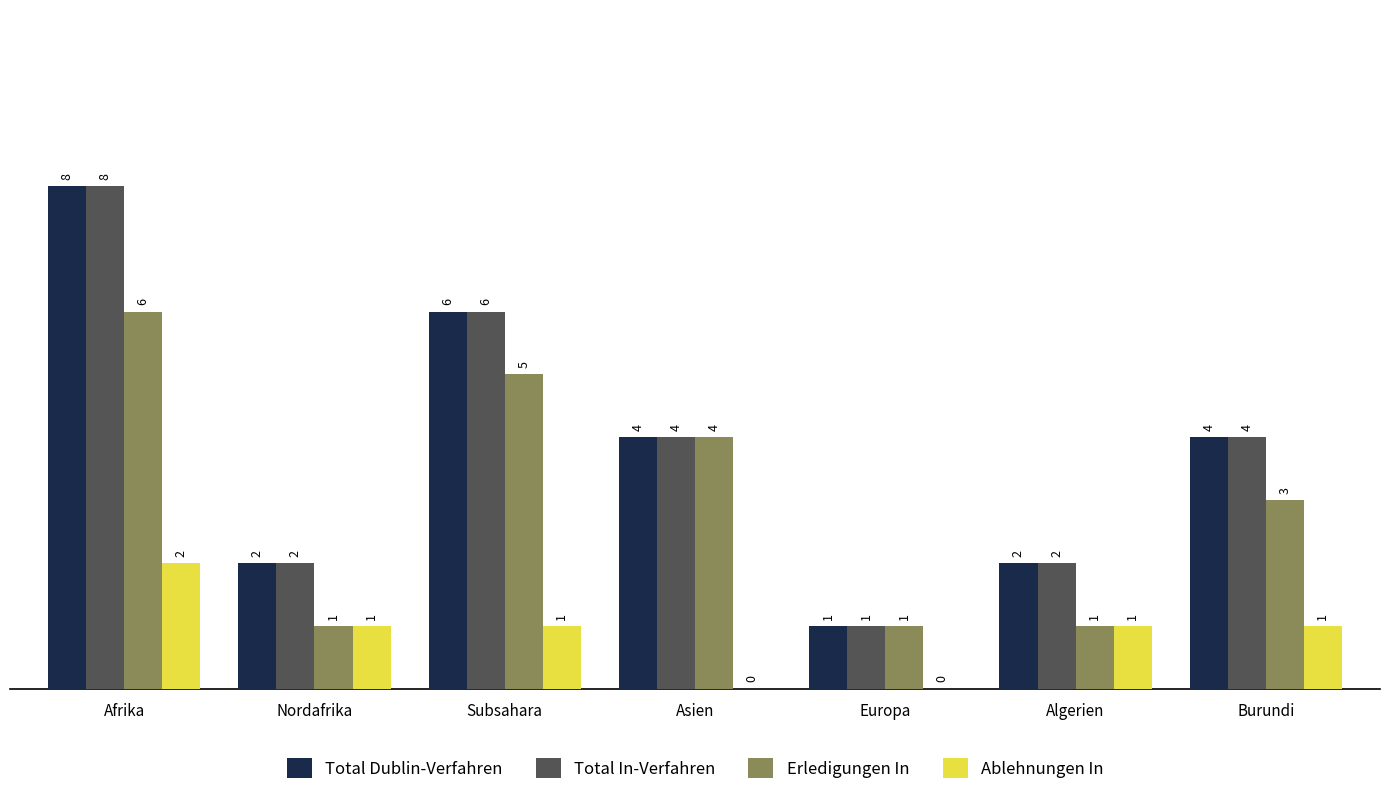

What is the sum of the Total Dublin-Verfahren values at Asien and Europa?

5